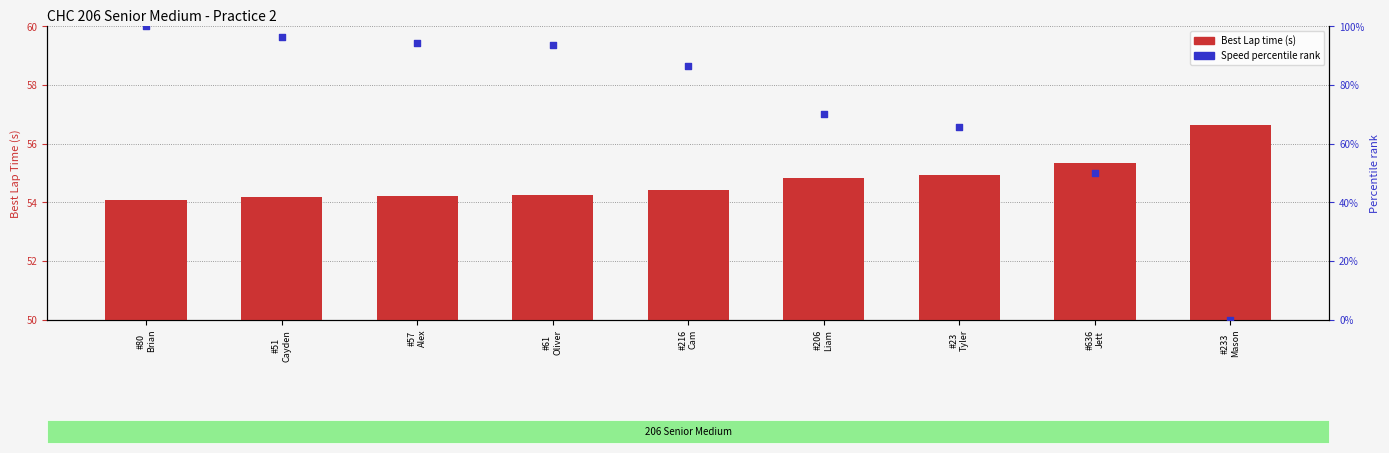

Which series contains the lowest Y value?

Speed percentile rank